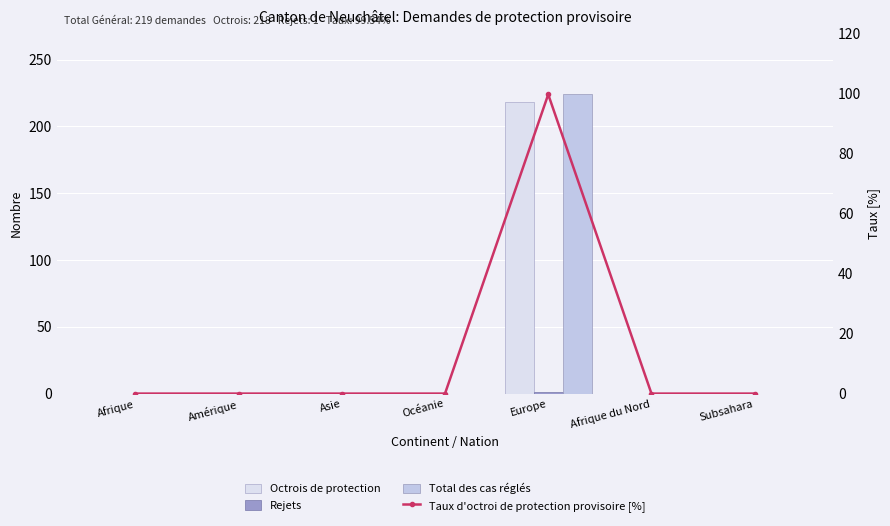

What position from the left is Subsahara?

7